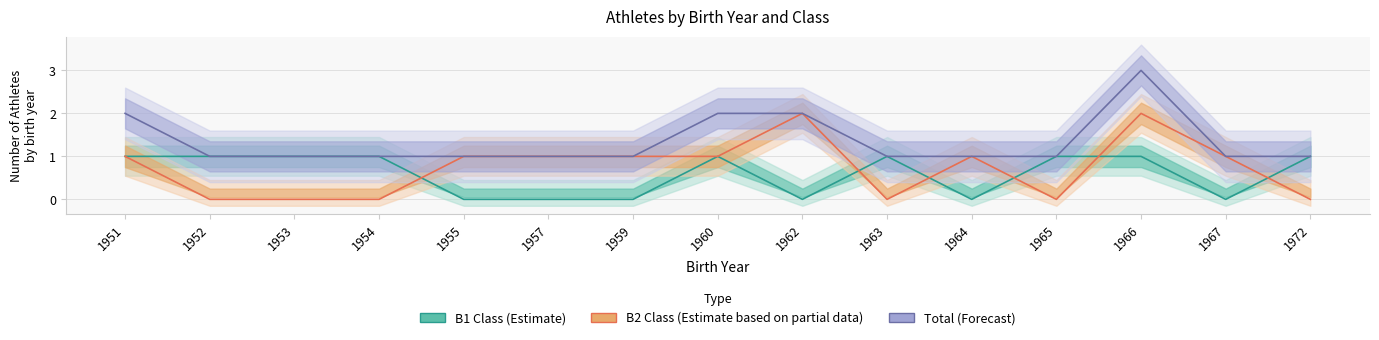

What is the difference between the highest and lowest values at 1952?

1